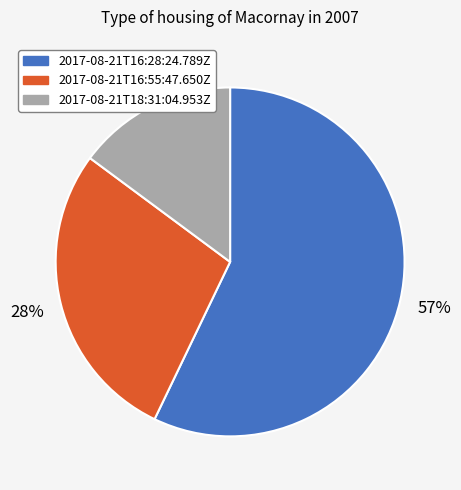

How many slices are in this pie chart?

3